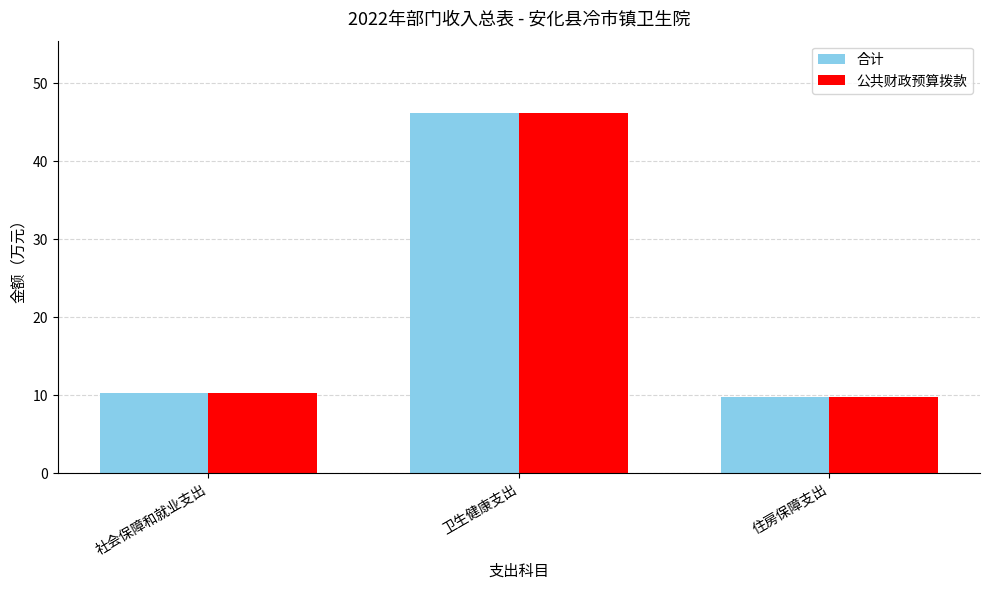

At how many categories does at least one series exceed 16?

1